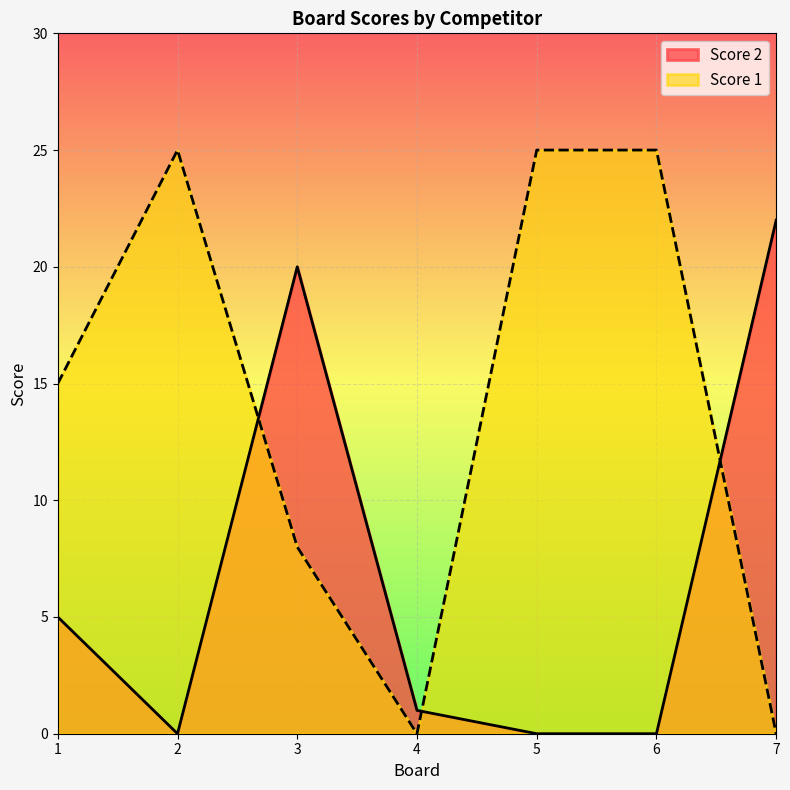

What is the average value of the Score 1 series?

14